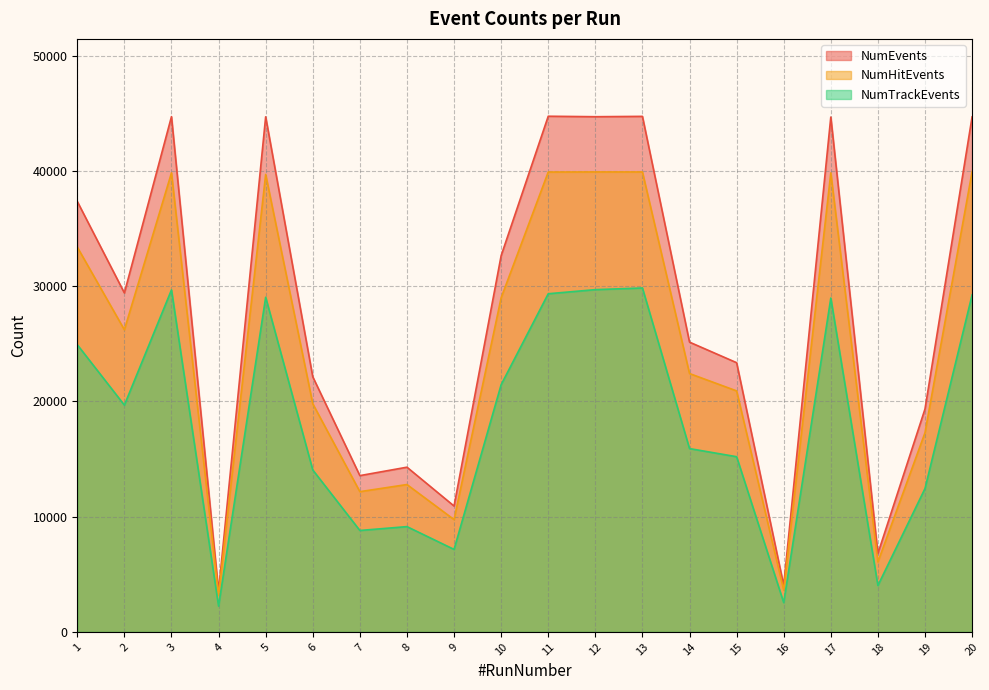

What is the total value across all series at 20?

113899